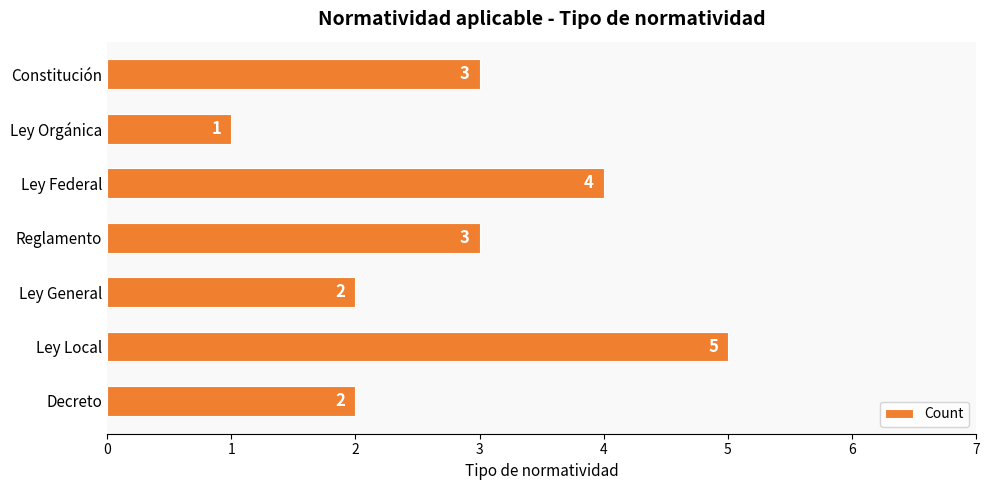

What is the maximum value shown in the chart?

5